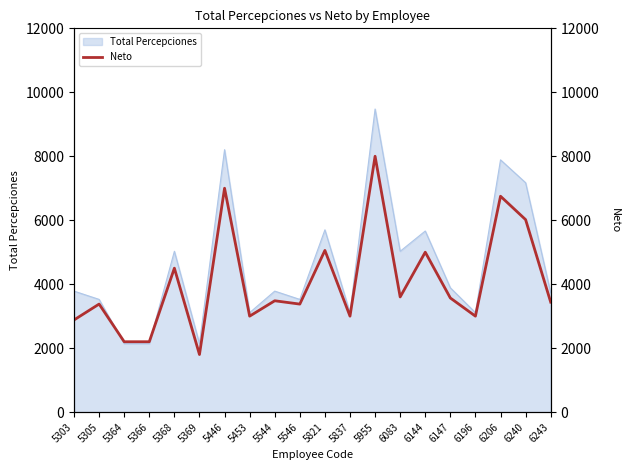

What is the minimum value for Total Percepciones?

2140.1